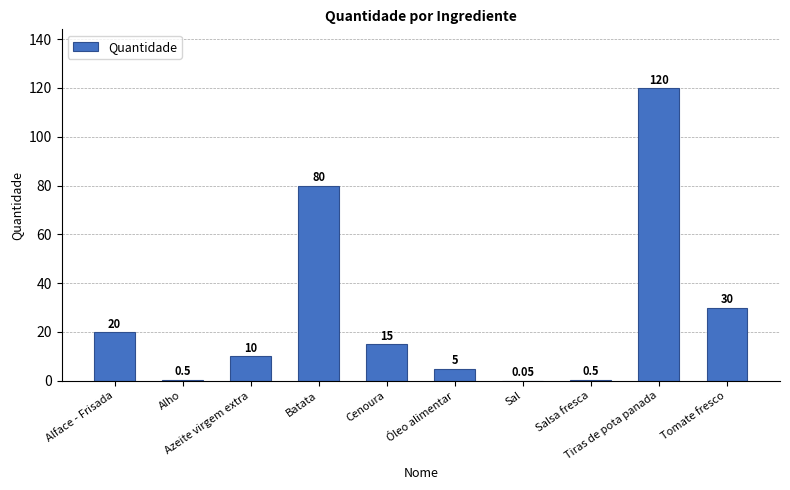

How many series are shown in this chart?

1